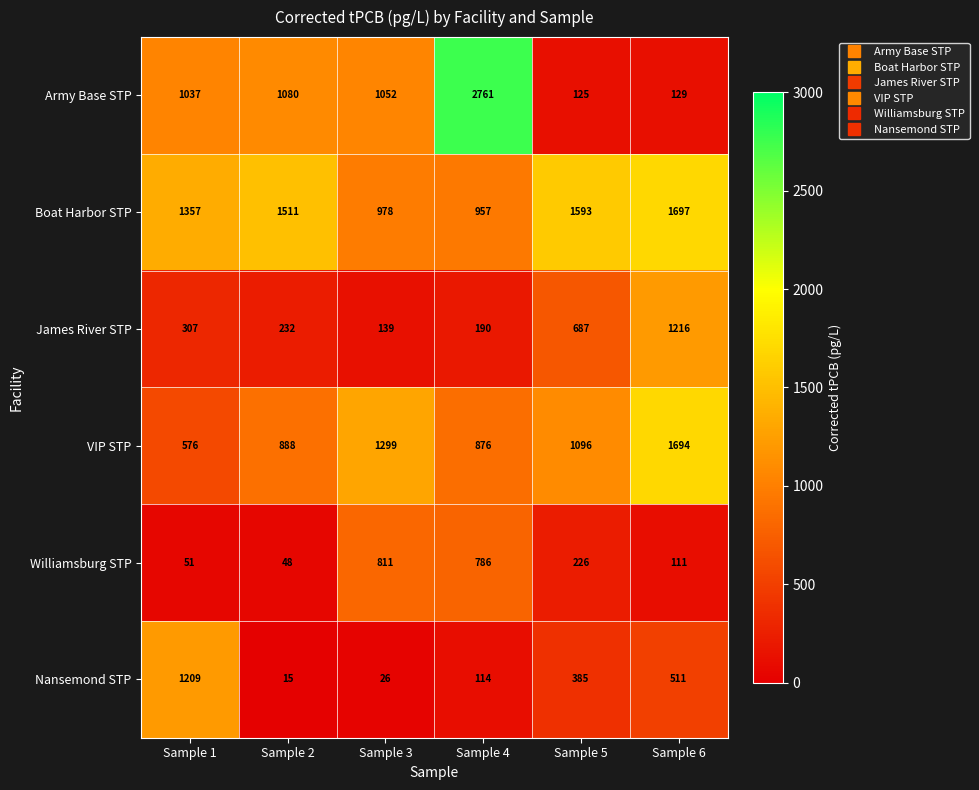

At how many categories does at least one series exceed 146?

6